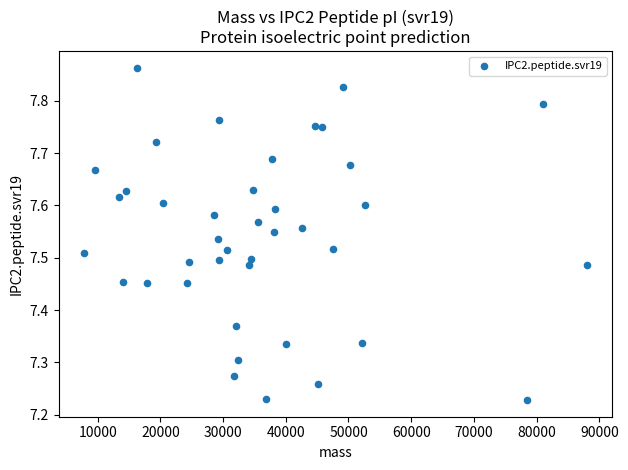

What is the range of Y values (max minus min)?

0.6